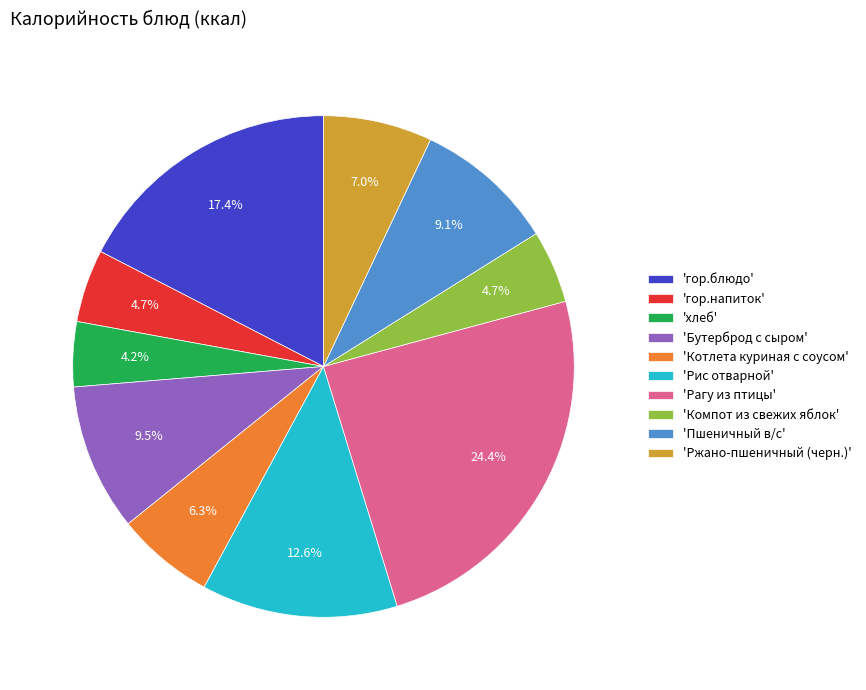

Which category has the biggest portion of the pie?

'Рагу из птицы'